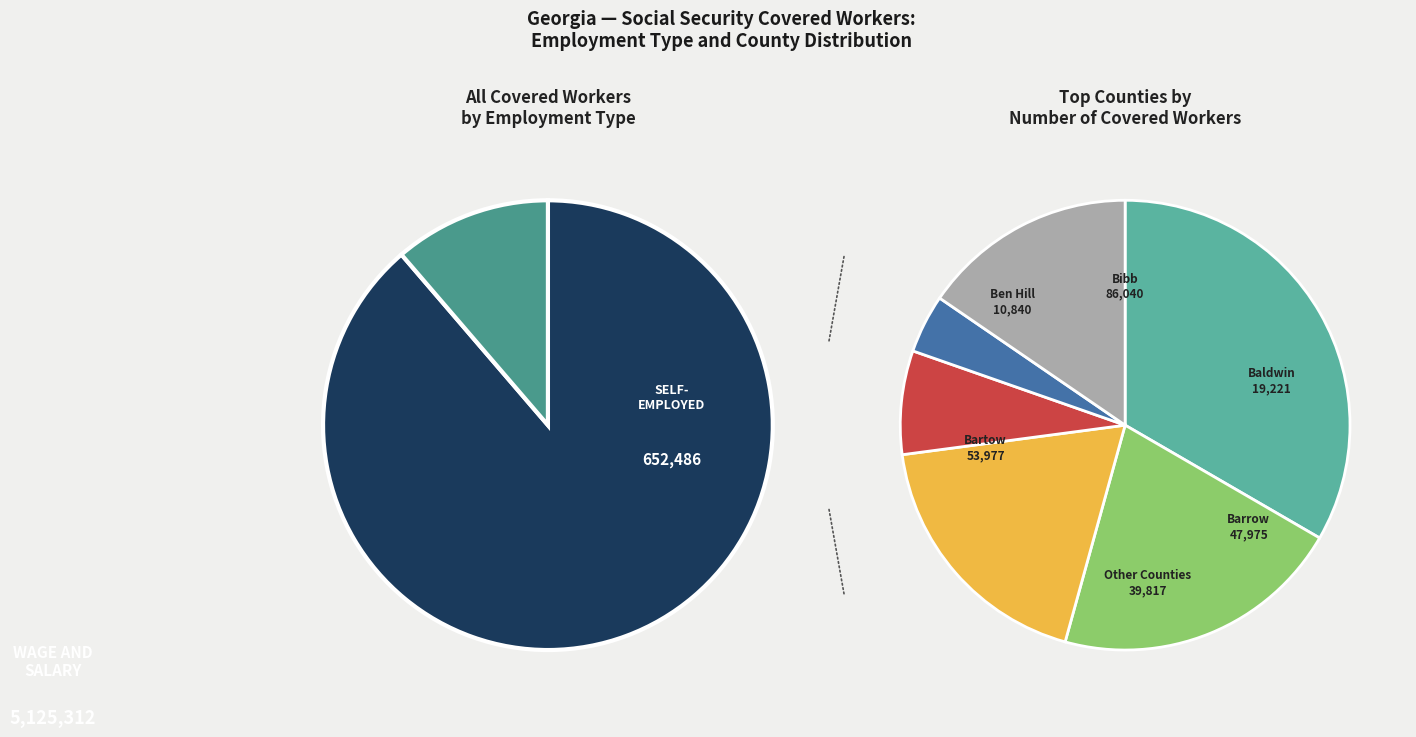

Is it true that 4 is 1% of the pie?

False